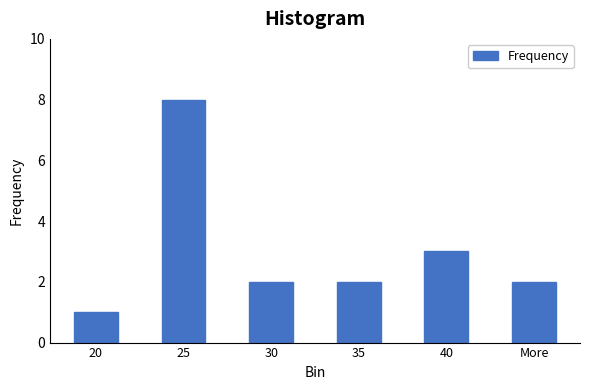

Reading left to right, transcribe all the data shown in this chart.

1	8	2	2	3	2